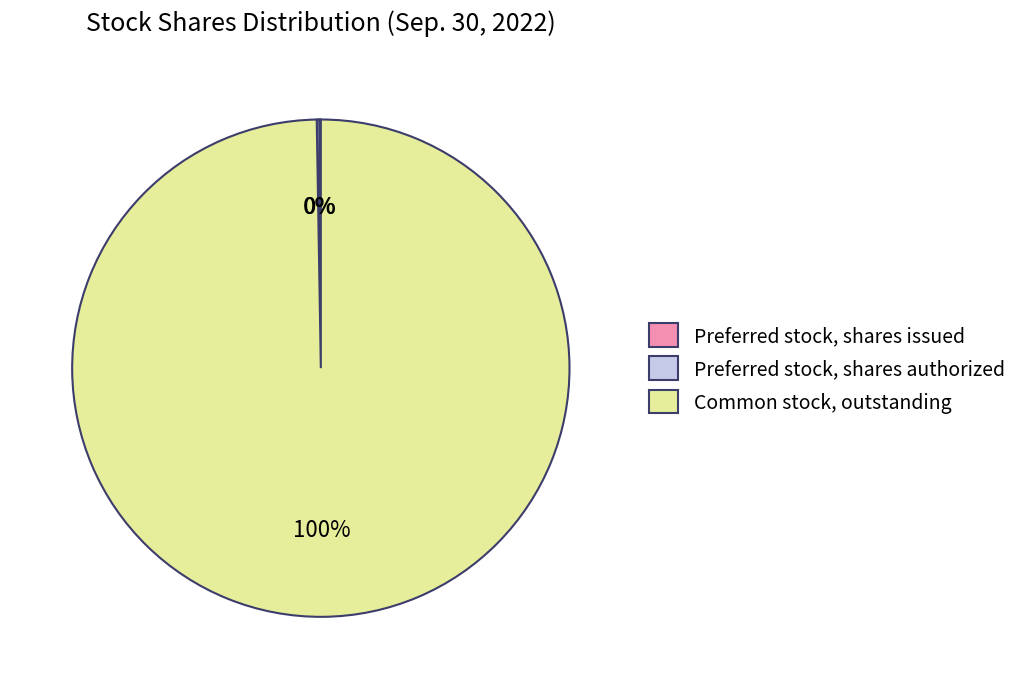

True or false: Common stock, outstanding accounts for 100% of the total.

True